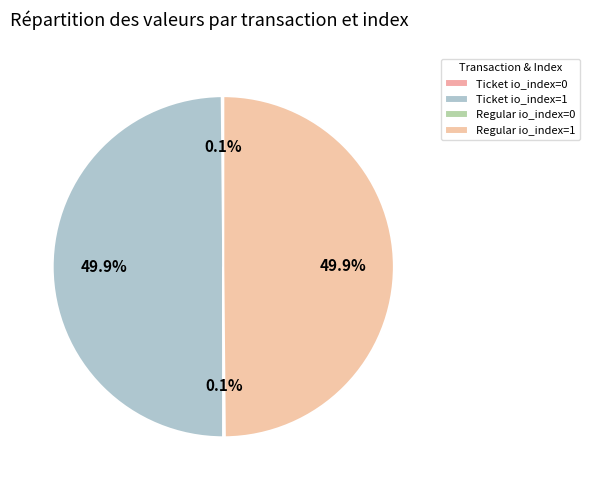

How many segments does this pie chart have?

4